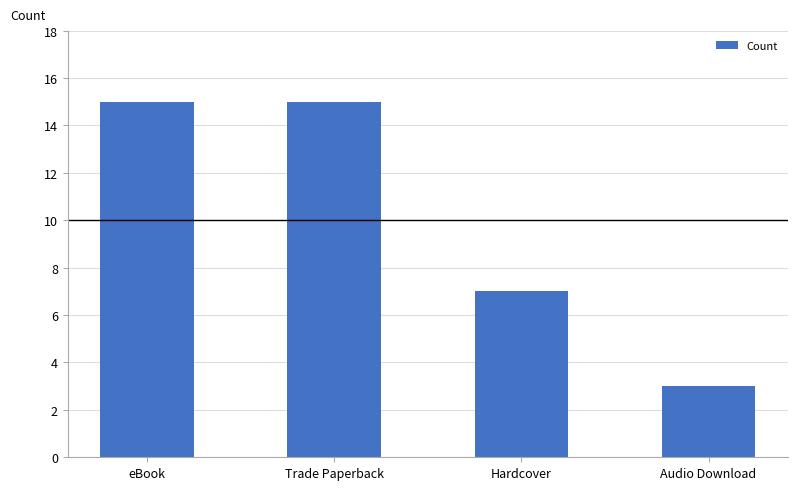

What is the label of the 3rd bar from the right?

Trade Paperback